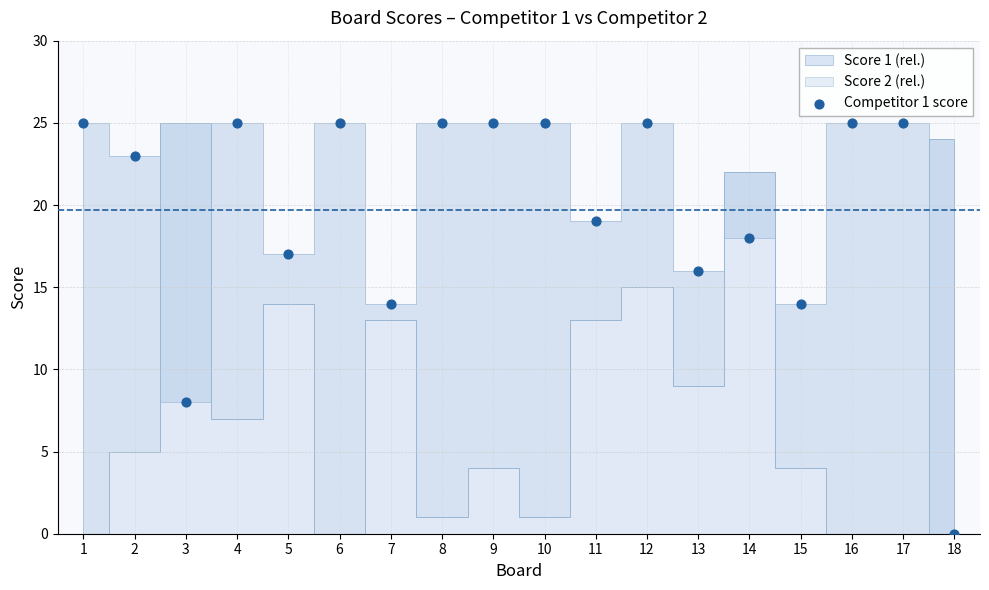

What is the range of Y values (max minus min)?

25